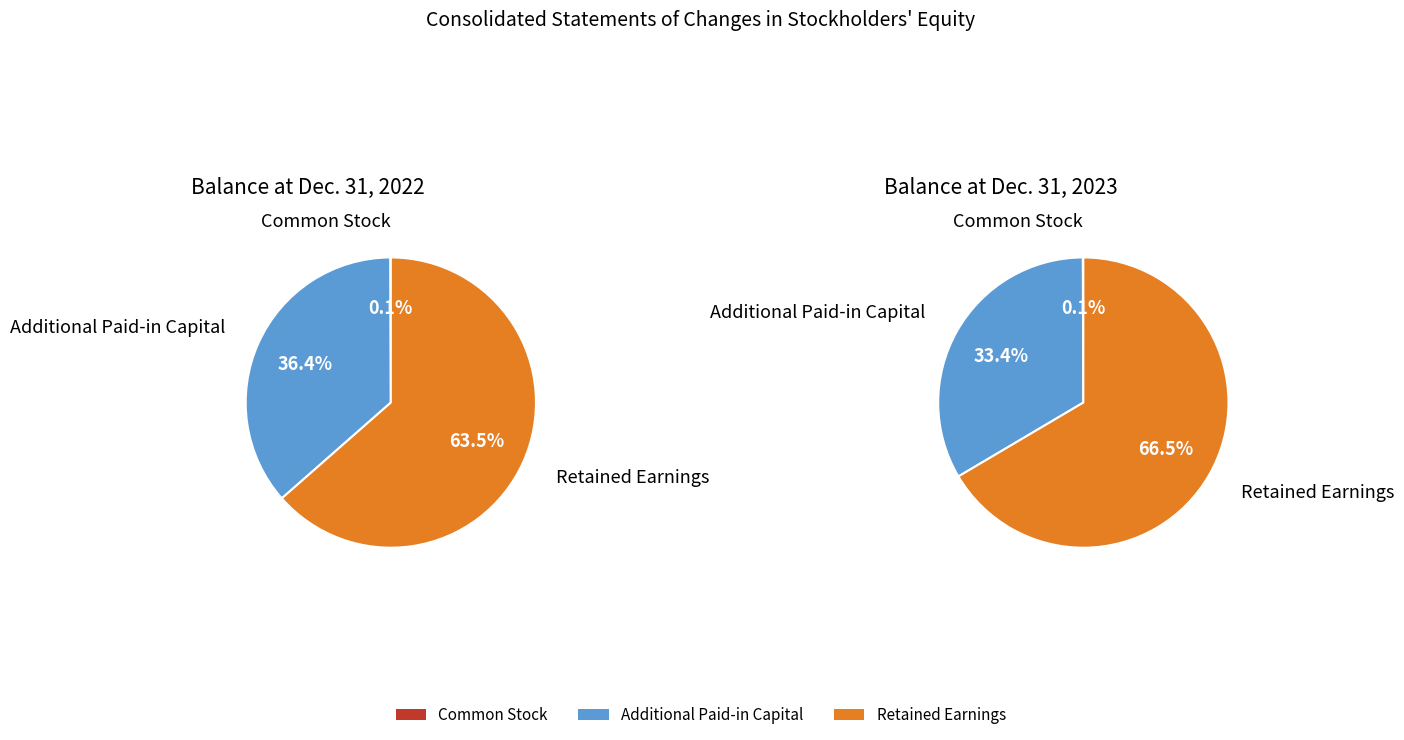

How many segments does this pie chart have?

3